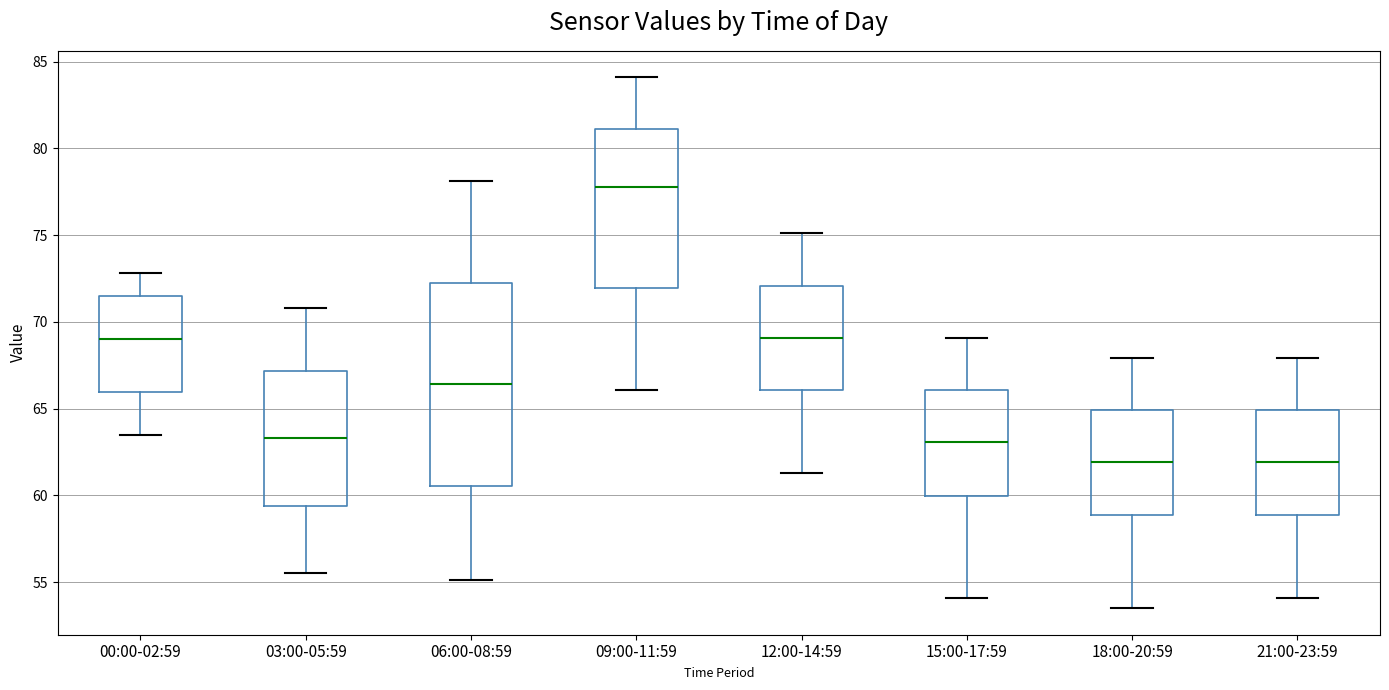

Reading left to right, transcribe this box plot: for each box, give where its median line is, the range the box spans, and where its two whiskers end, as read against the y-axis. The values are not printed on the chart, so give them approximately, as read against the axis.

00:00-02:59: median 69.0, box 66.0 to 71.5, whiskers 63.5 to 73.0
03:00-05:59: median 63.5, box 59.5 to 67.0, whiskers 55.5 to 71.0
06:00-08:59: median 66.5, box 60.5 to 72.5, whiskers 55.0 to 78.0
09:00-11:59: median 78.0, box 72.0 to 81.0, whiskers 66.0 to 84.0
12:00-14:59: median 69.0, box 66.0 to 72.0, whiskers 61.5 to 75.0
15:00-17:59: median 63.0, box 60.0 to 66.0, whiskers 54.0 to 69.0
18:00-20:59: median 62.0, box 59.0 to 65.0, whiskers 53.5 to 68.0
21:00-23:59: median 62.0, box 59.0 to 65.0, whiskers 54.0 to 68.0